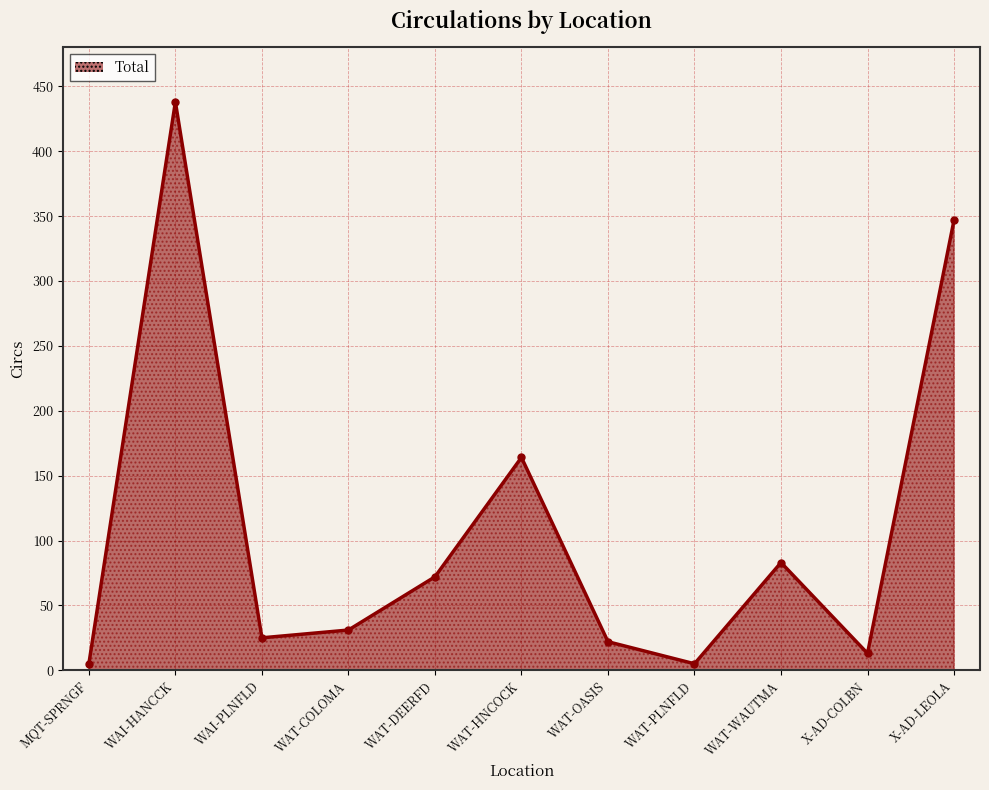

How many lines are shown in the chart?

1